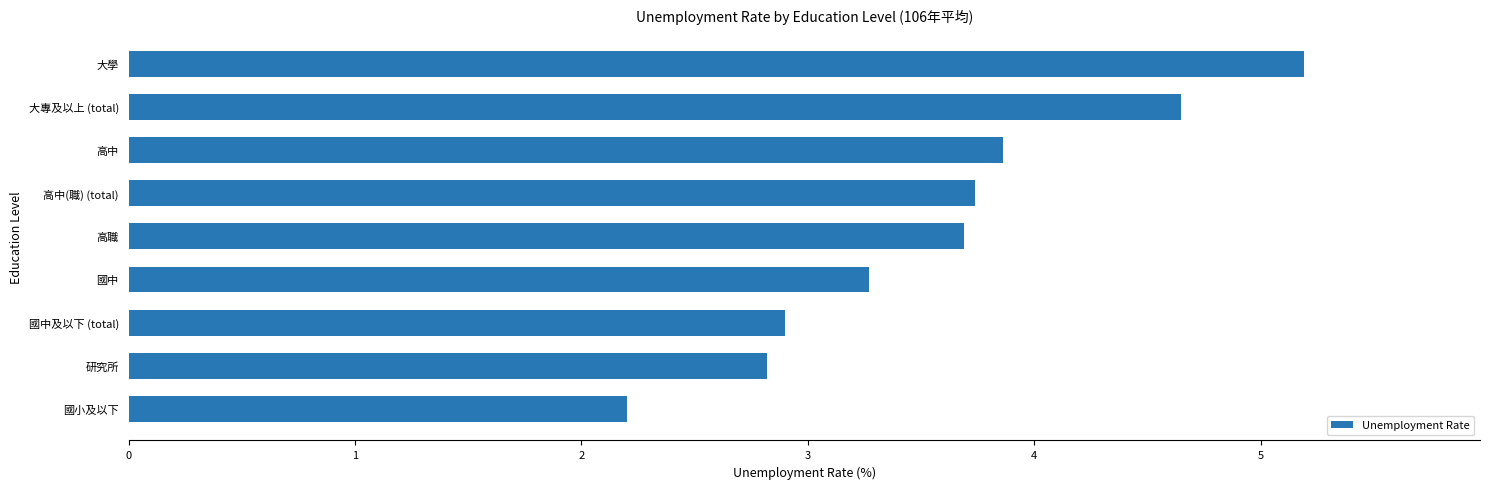

What is the difference between the maximum and minimum values?

3.0